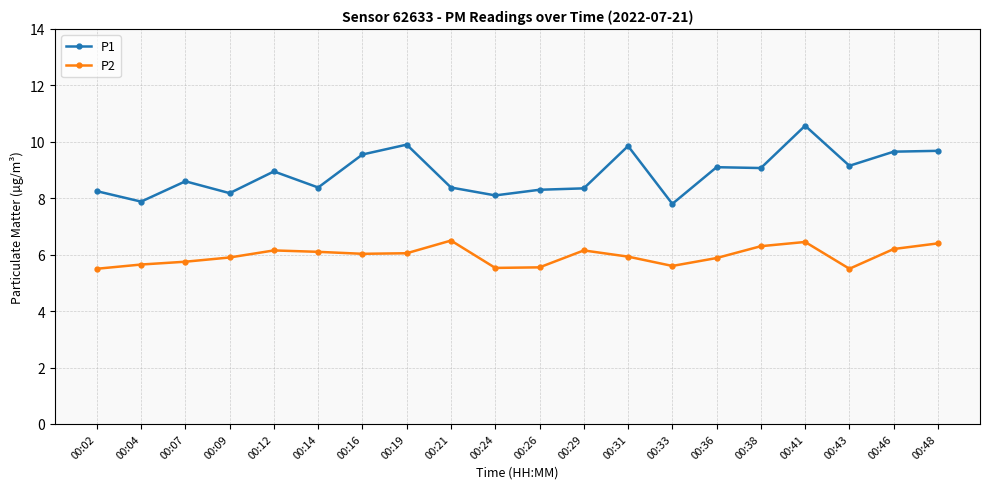

True or false: P1 and P2 cross at least once.

False